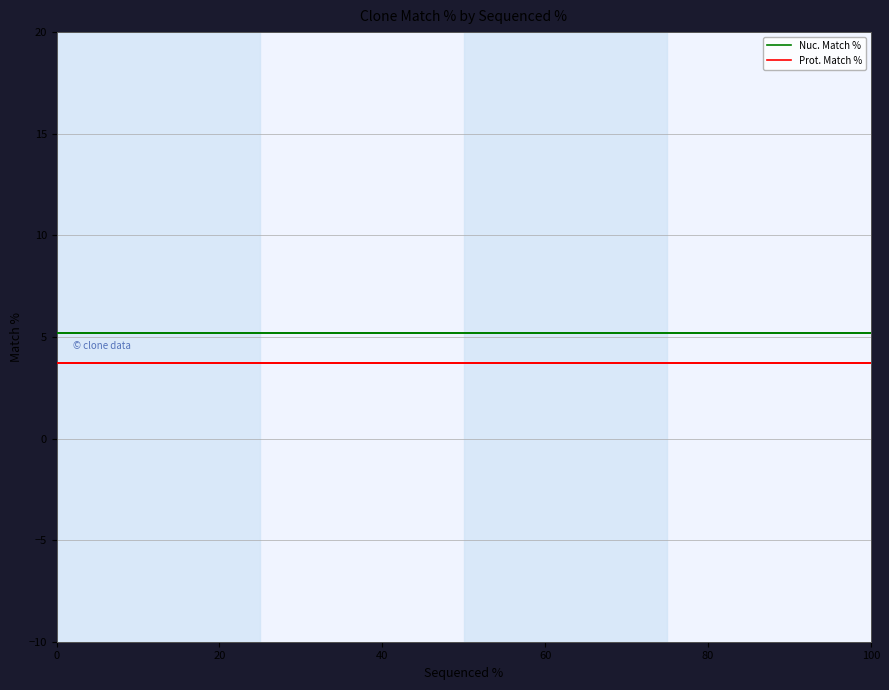

The Nuc. Match % series shows 3.3 at 100. True or false?

False